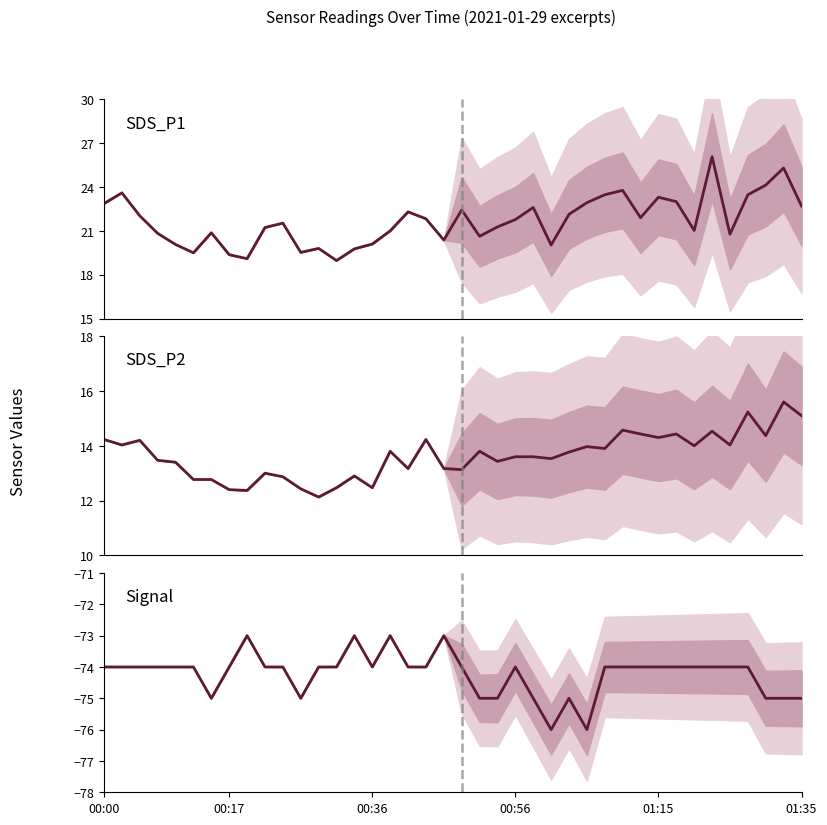

In Signal, how many points are higher than both neighbors (excluding endpoints)?

6